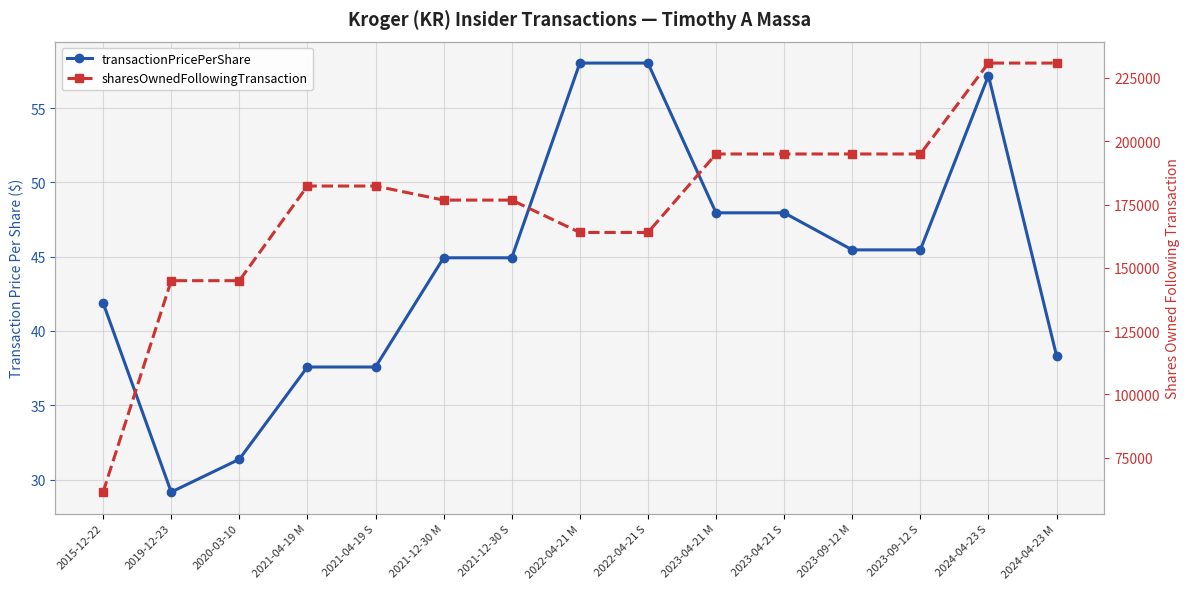

What are all the series names shown in the legend?

transactionPricePerShare, sharesOwnedFollowingTransaction